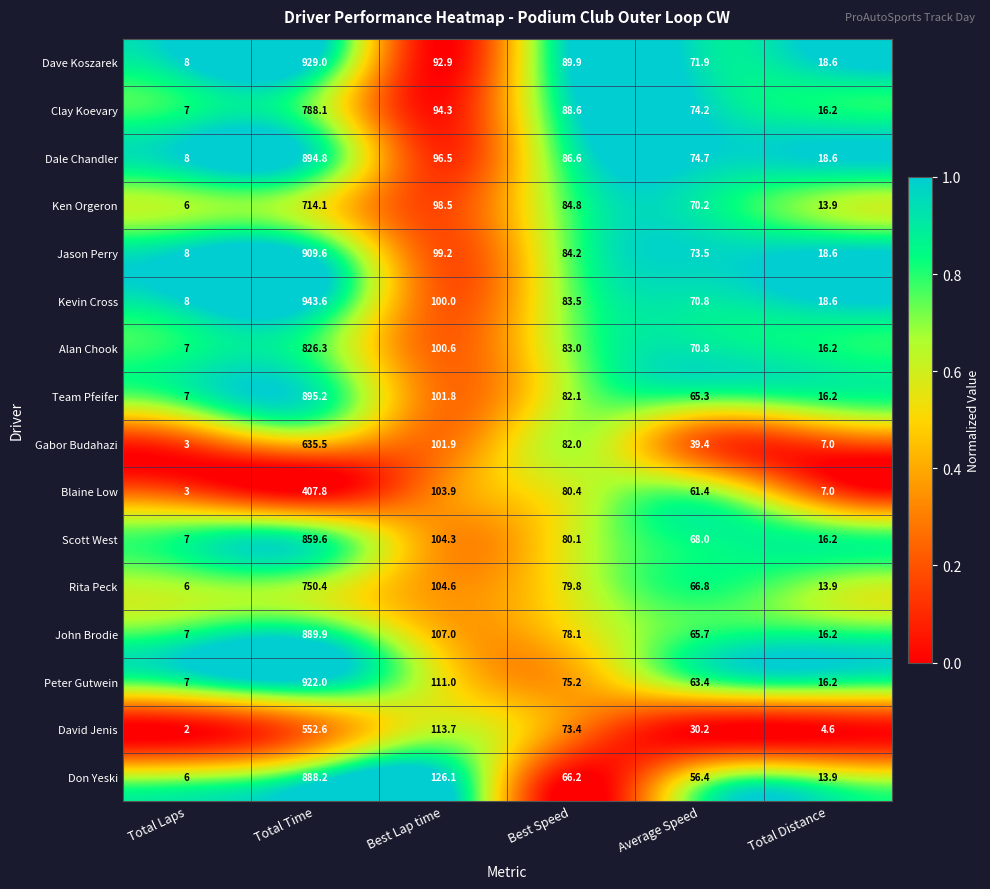

What is the difference between the highest and lowest values at Best Speed?

23.7